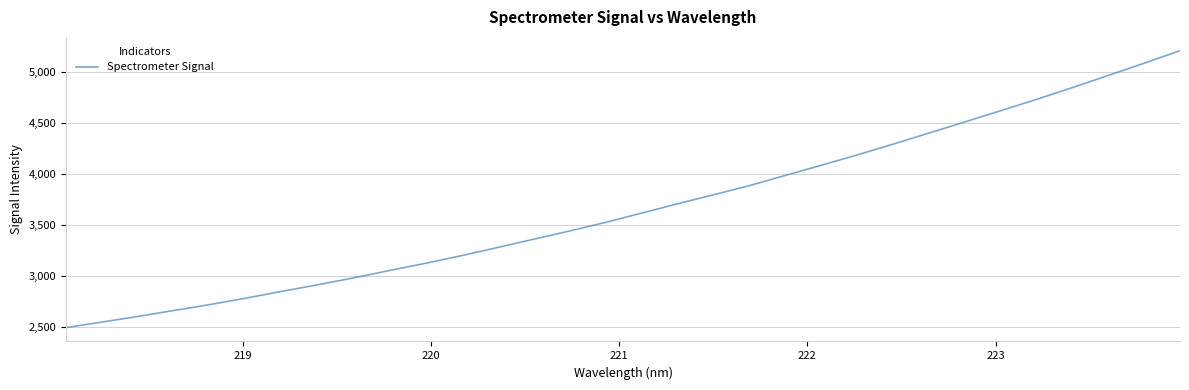

What is the greatest value displayed?

5203.7